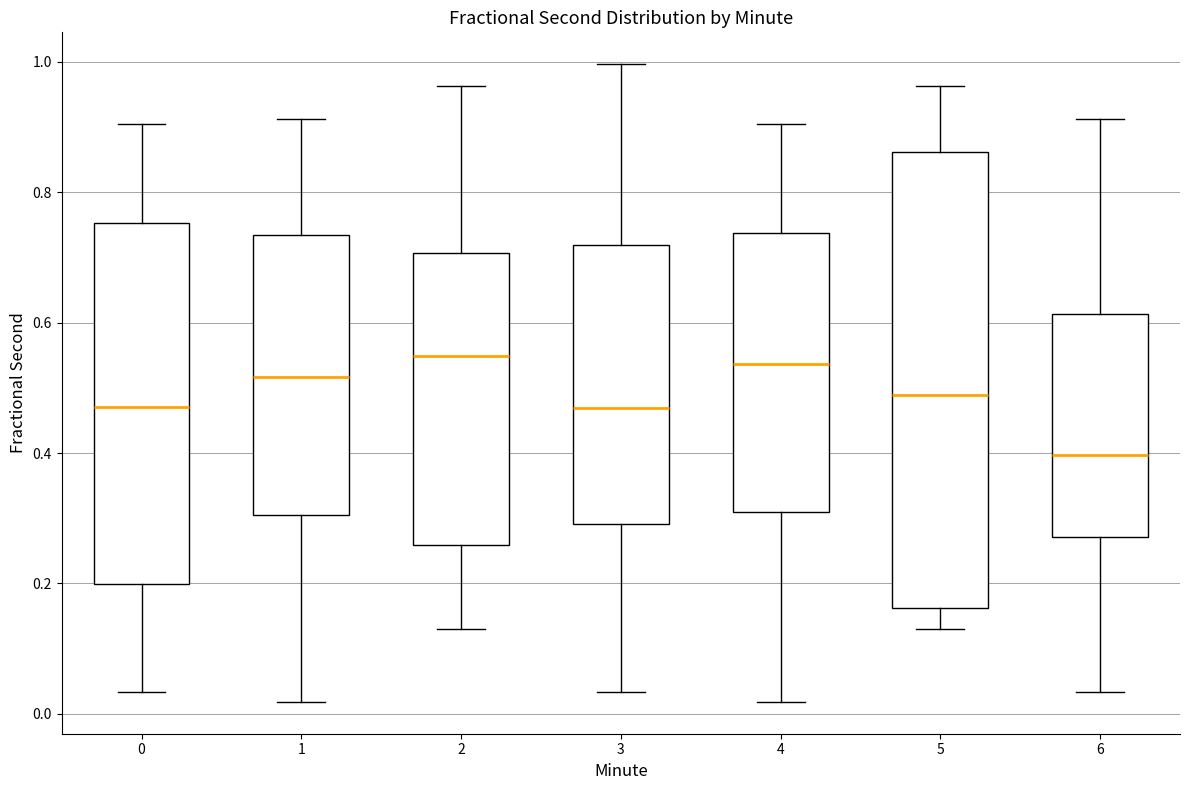

Reading left to right, read every box against the y-axis: the position of its median line, the range the box covers, and the ends of its whiskers. The values are not printed on the chart, so give them approximately, as read against the axis.

0: median 0.48, box 0.20 to 0.76, whiskers 0.04 to 0.90
1: median 0.52, box 0.30 to 0.74, whiskers 0.02 to 0.92
2: median 0.54, box 0.26 to 0.70, whiskers 0.14 to 0.96
3: median 0.46, box 0.30 to 0.72, whiskers 0.04 to 1.00
4: median 0.54, box 0.30 to 0.74, whiskers 0.02 to 0.90
5: median 0.48, box 0.16 to 0.86, whiskers 0.14 to 0.96
6: median 0.40, box 0.28 to 0.62, whiskers 0.04 to 0.92